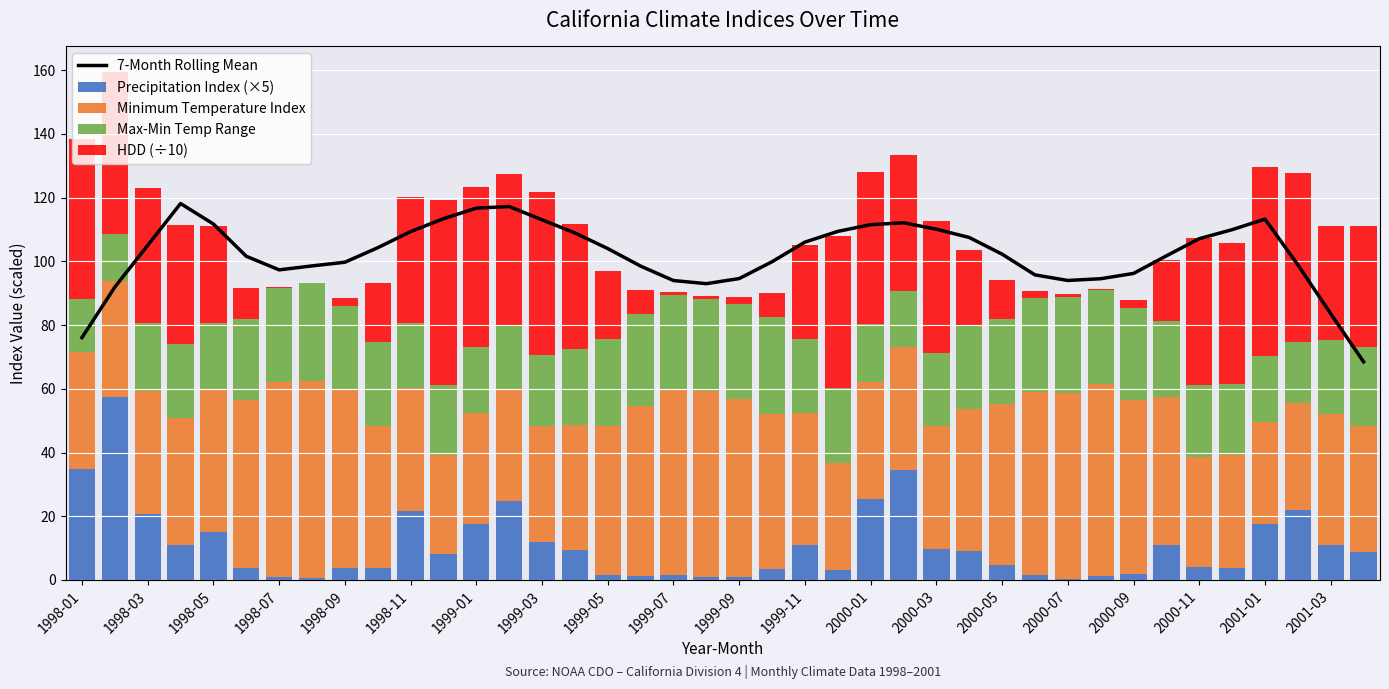

What is the sum of all Precipitation Index (×5) values?

436.9